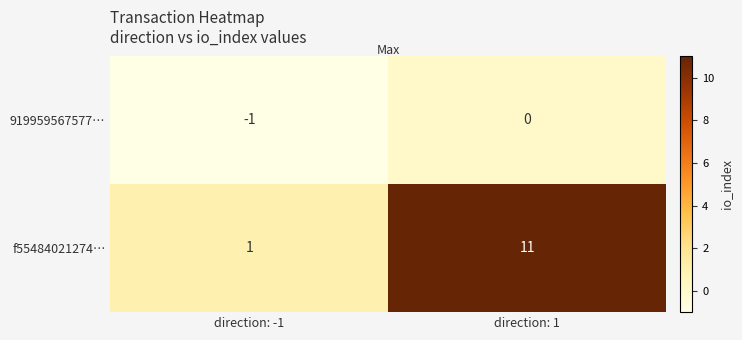

At which category is the sum across all series the highest?

direction: 1